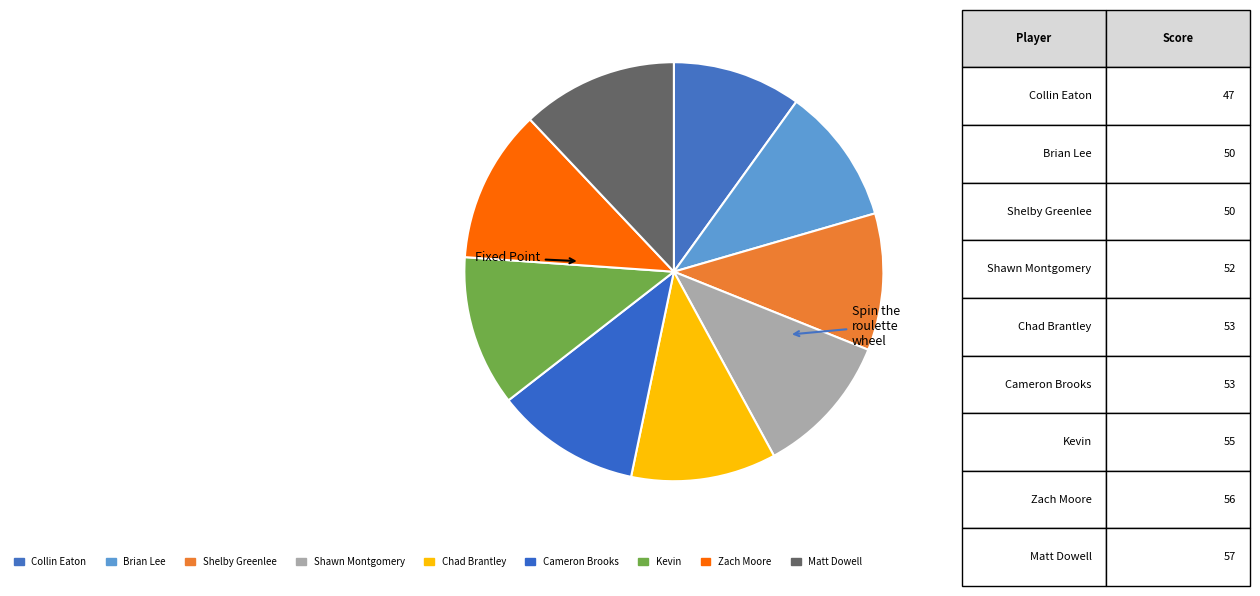

Count the number of slices in the pie.

9